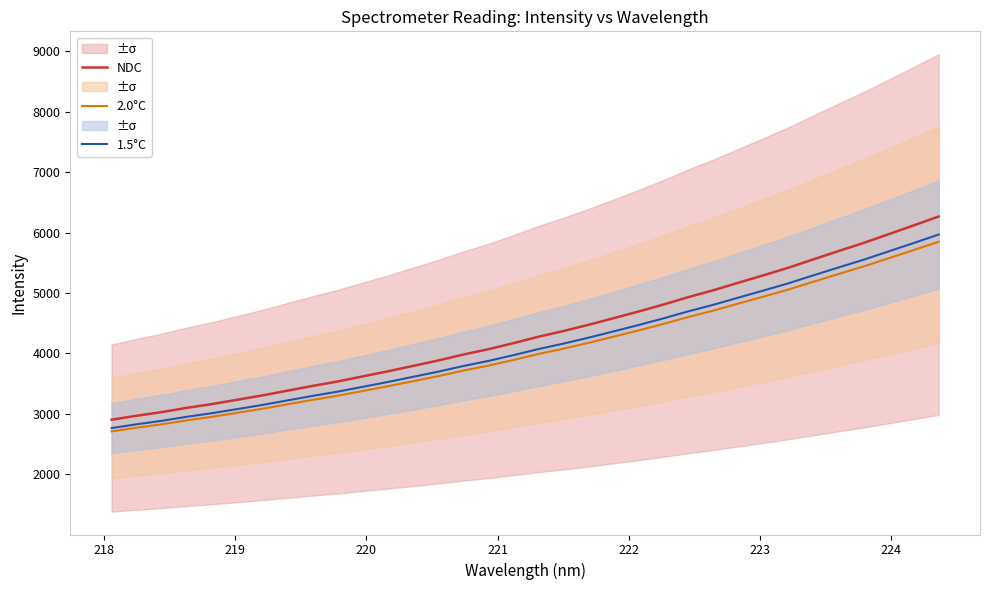

What is the maximum value for 2.0°C?

5848.5